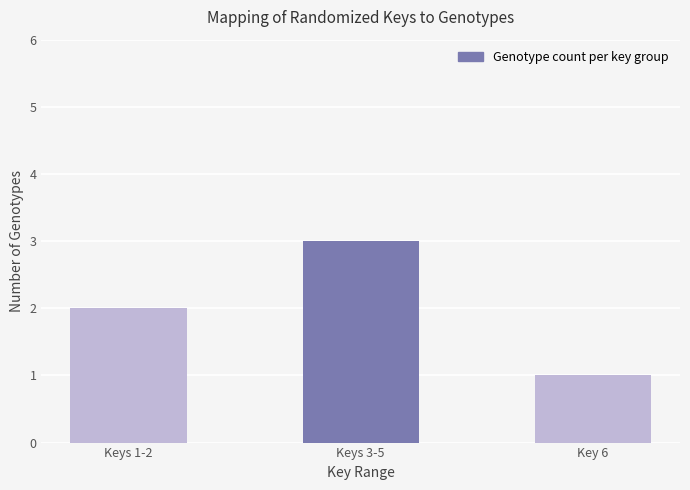

Approximately how many times larger is the value at Keys 3-5 compared to Keys 1-2?

1.5